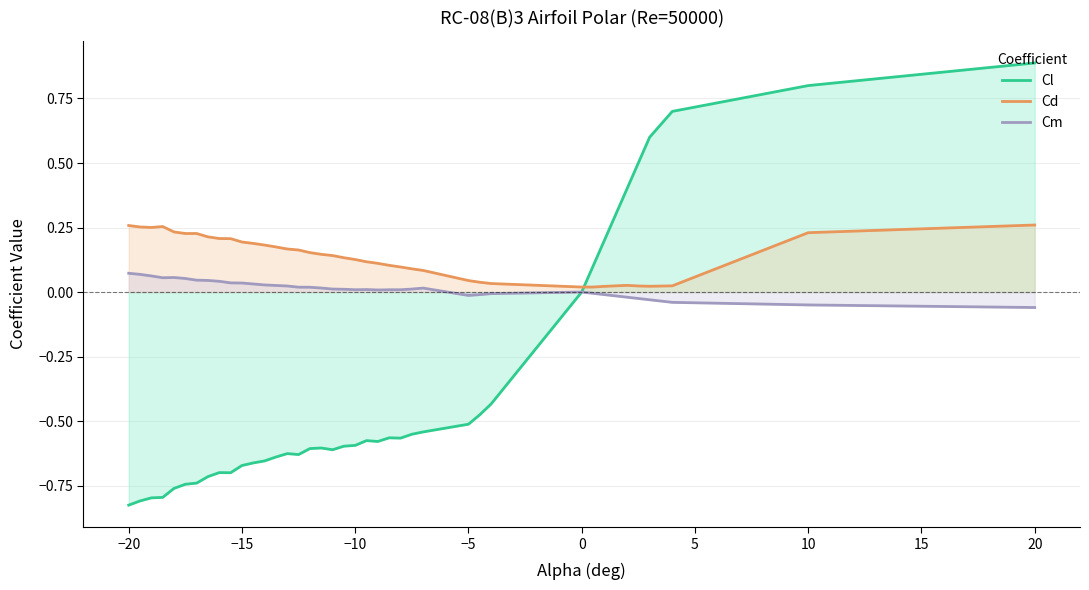

What are all the series names shown in the legend?

Cl, Cd, Cm